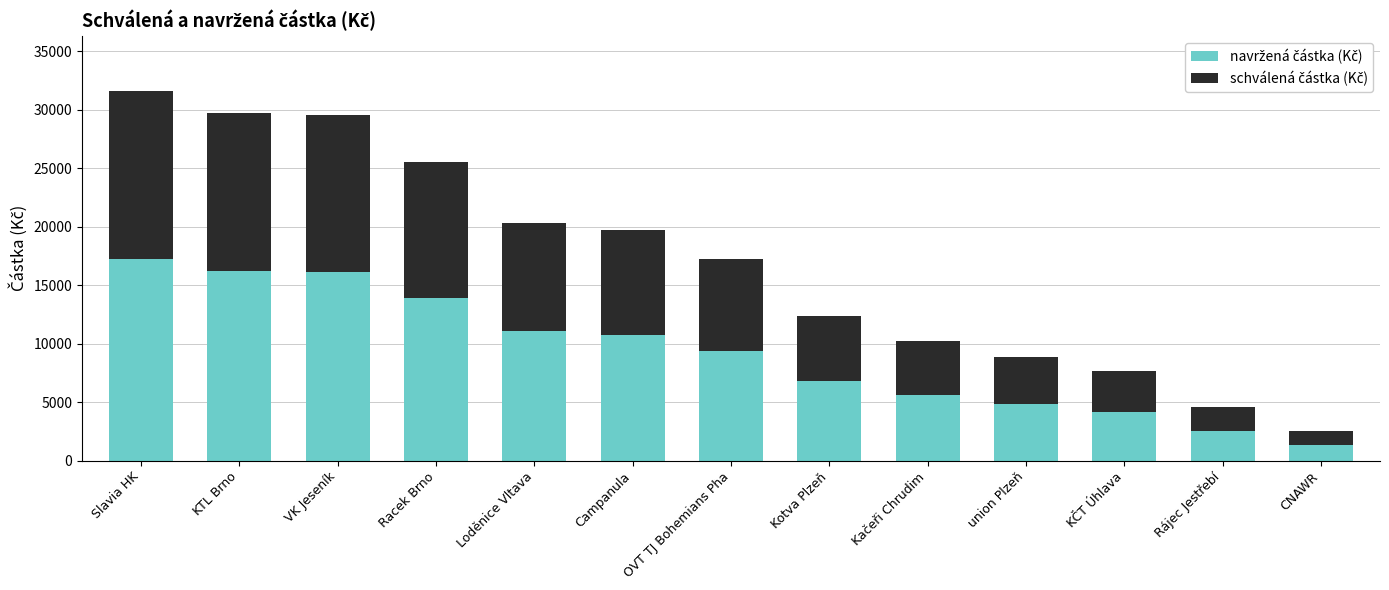

Does the chart contain any negative values?

No